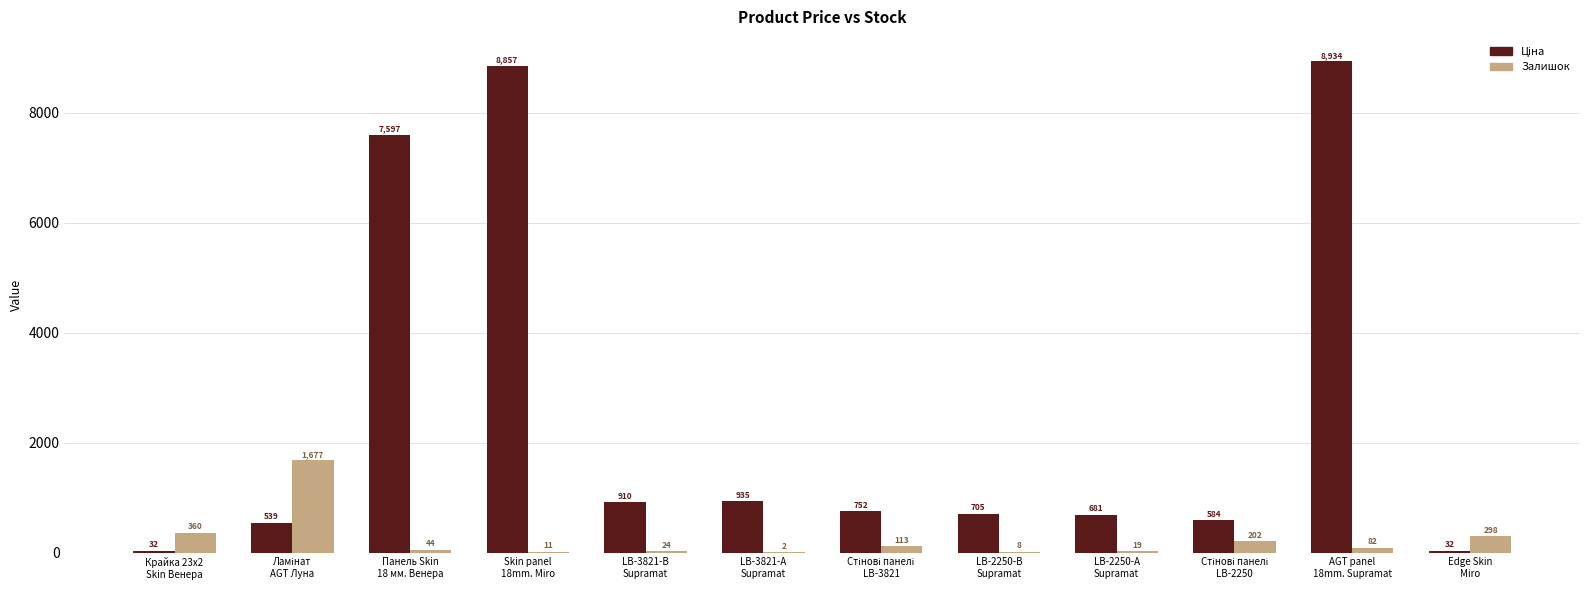

What is the greatest value displayed?

8934.1